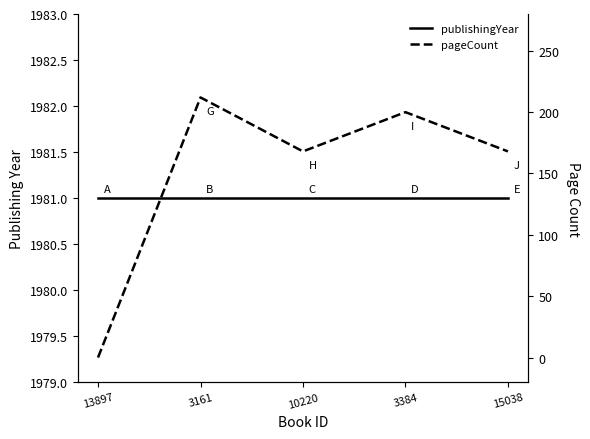

What are all the series names shown in the legend?

publishingYear, pageCount